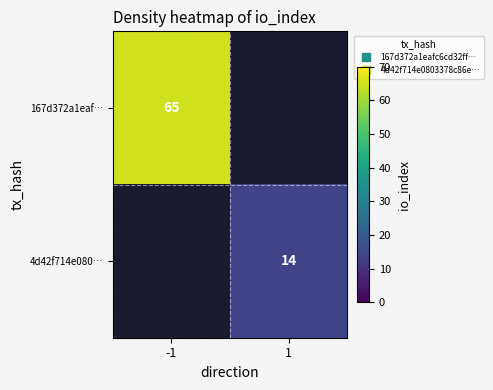

At which label does 4d42f714e080… reach its peak?

-1